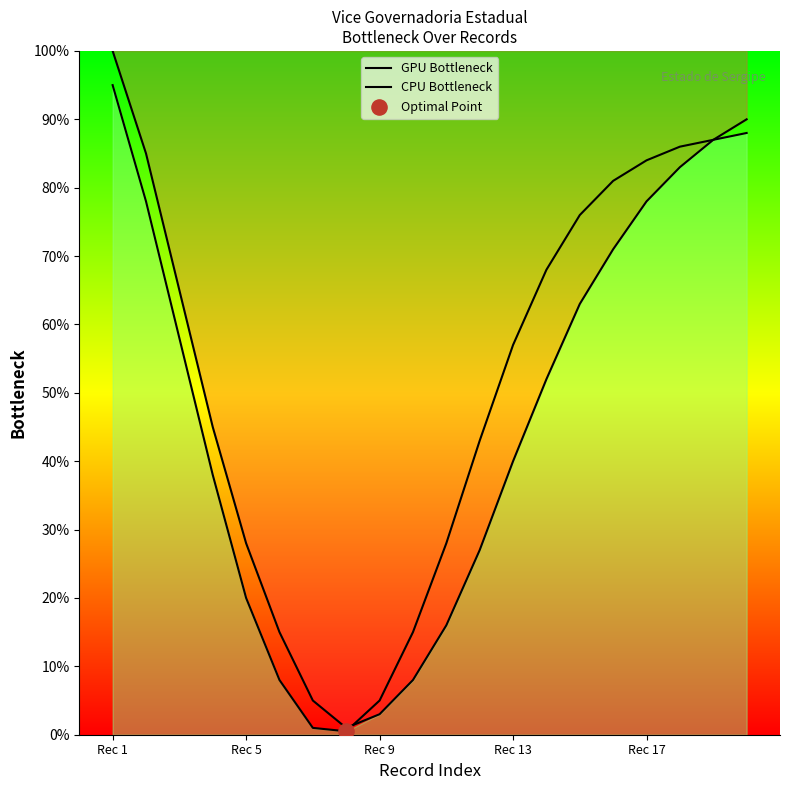

Is the value of CPU Bottleneck at 6 greater than the value of GPU Bottleneck at 17?

No